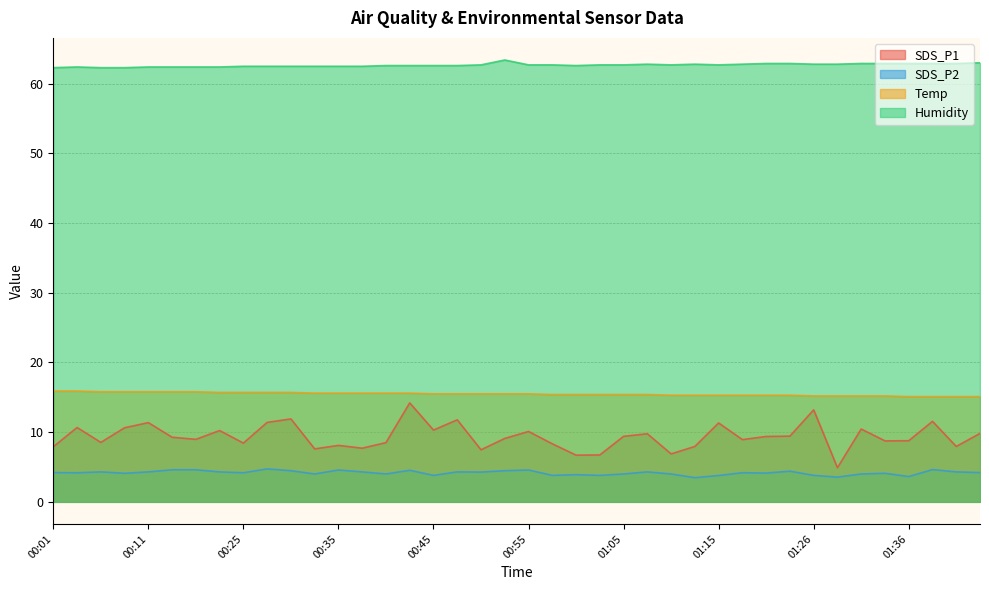

The SDS_P2 series shows 7.7 at 00:27. True or false?

False